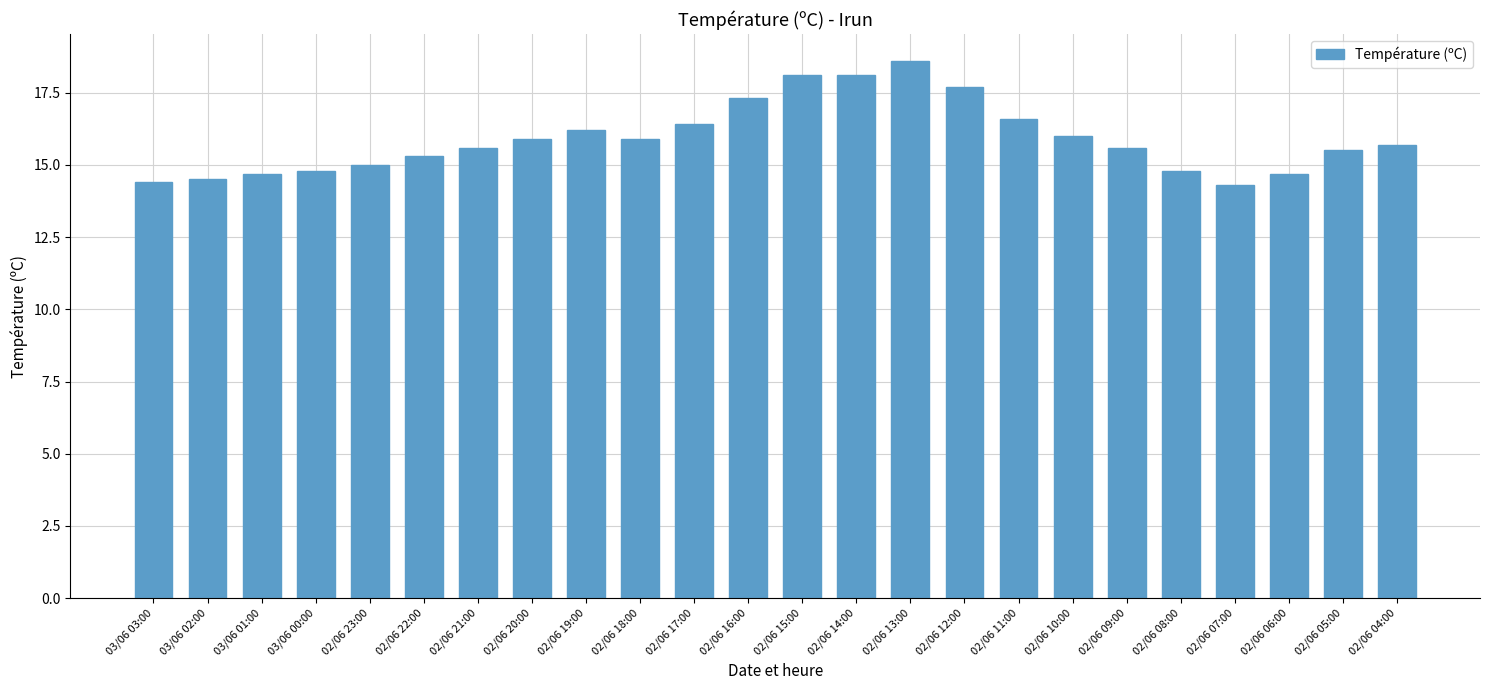

The chart shows a value of 17.7 at 02/06 12:00. True or false?

True